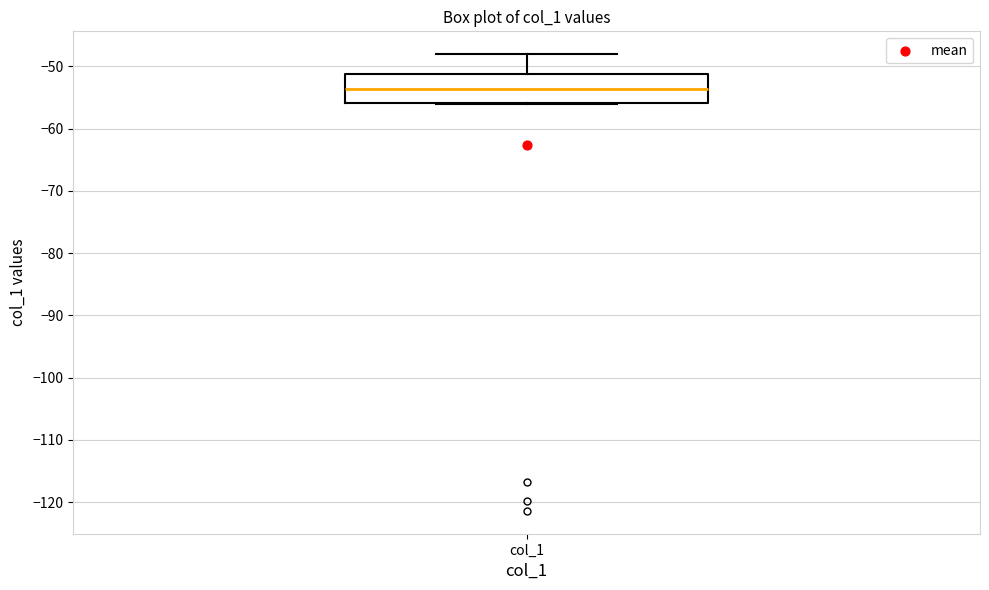

Read this box plot against the y-axis: the position of the median line, the range covered by the box, and the ends of both whiskers. The values are not printed on the chart, so give them approximately, as read against the axis.

median -54, box -56 to -51, whiskers -56 to -48